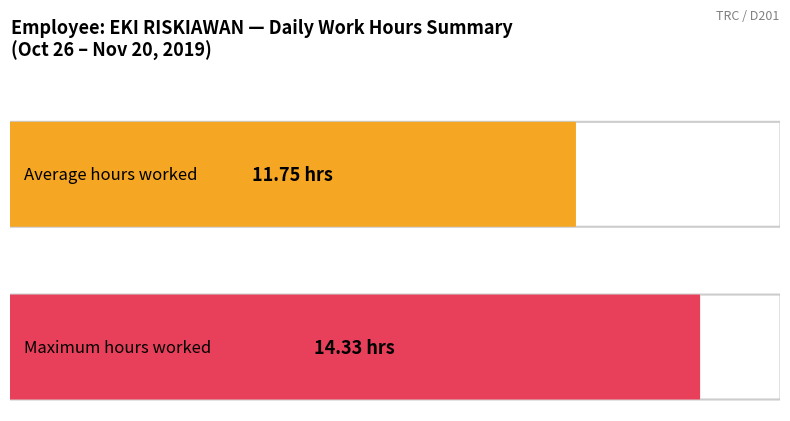

Are the bars grouped side by side (vs. stacked)?

No